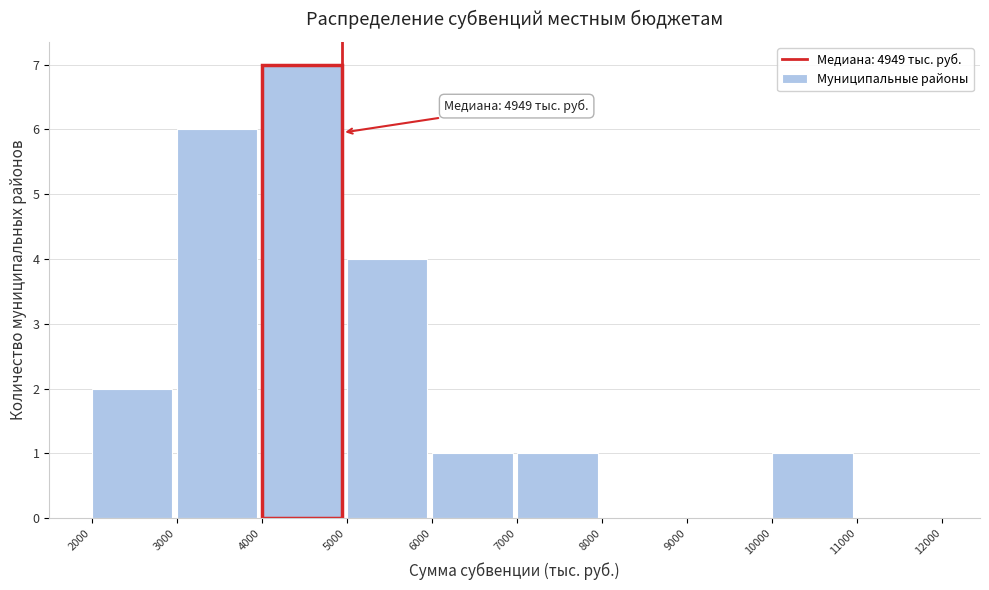

Which range on the x-axis has the tallest bar?

4000 to 5000